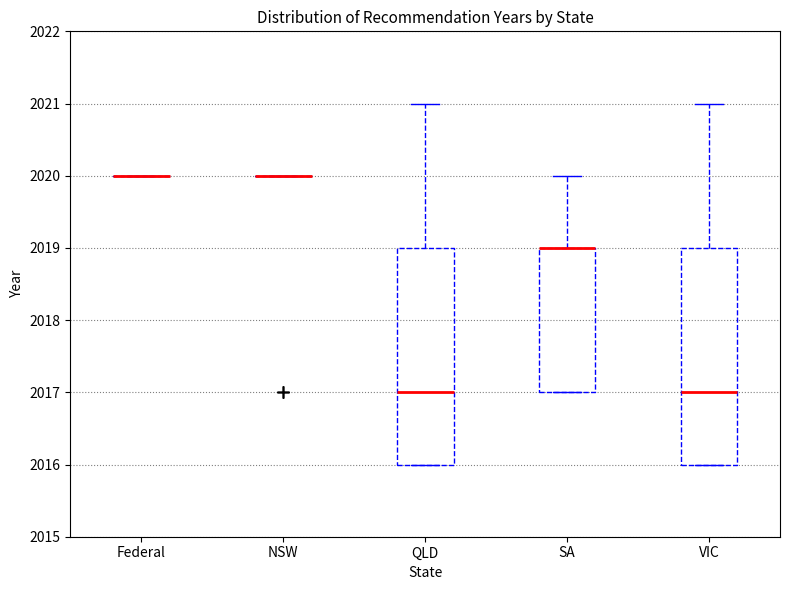

Reading left to right, read every box against the y-axis: the position of its median line, the range the box covers, and the ends of its whiskers. The values are not printed on the chart, so give them approximately, as read against the axis.

Federal: box collapsed to a line at 2020, whiskers 2020 to 2020
NSW: box collapsed to a line at 2020, whiskers 2020 to 2020
QLD: median 2017, box 2016 to 2019, whiskers 2016 to 2021
SA: median 2019 (drawn on the box's upper edge), box 2017 to 2019, whiskers 2017 to 2020
VIC: median 2017, box 2016 to 2019, whiskers 2016 to 2021